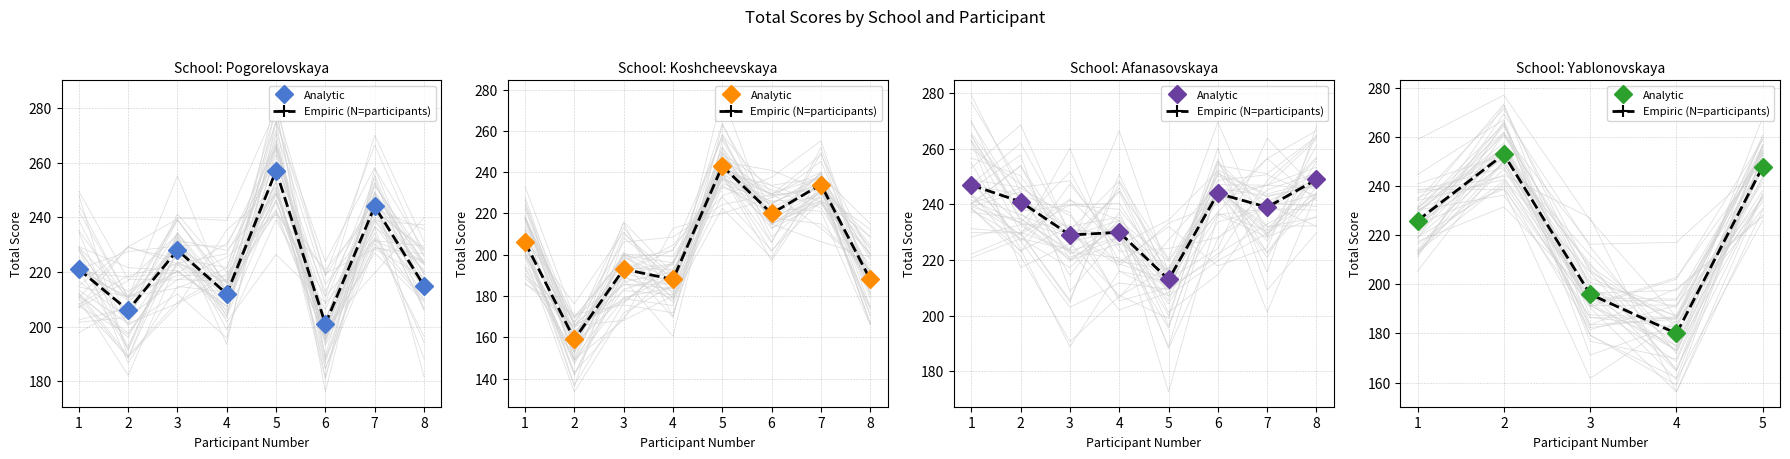

How many interior local valleys does the Empiric (N=participants) series have?

1